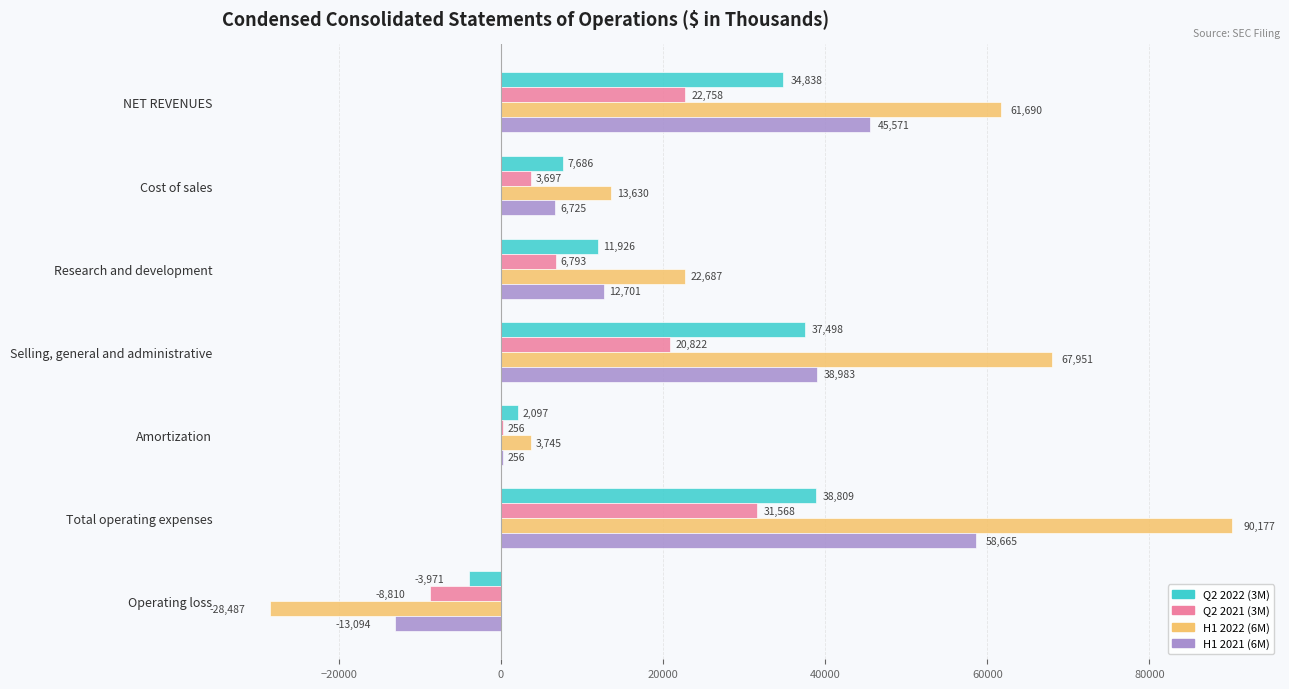

What is the sum of the H1 2022 (6M) values at Operating loss and Amortization?

-24742